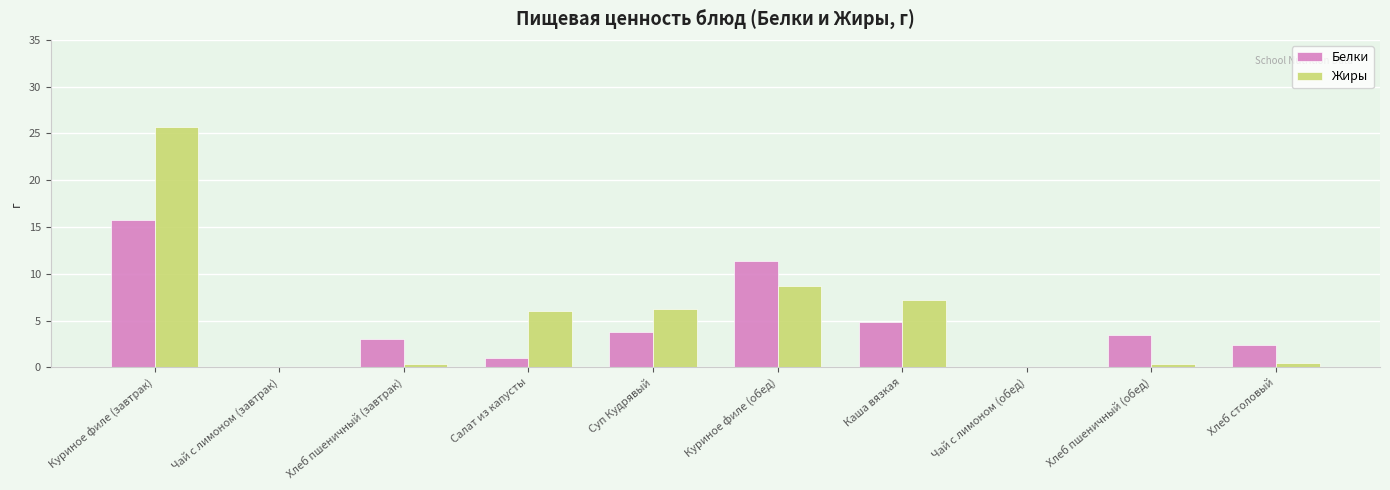

What is the sum of the Белки values at Суп Кудрявый and Салат из капусты?

4.8